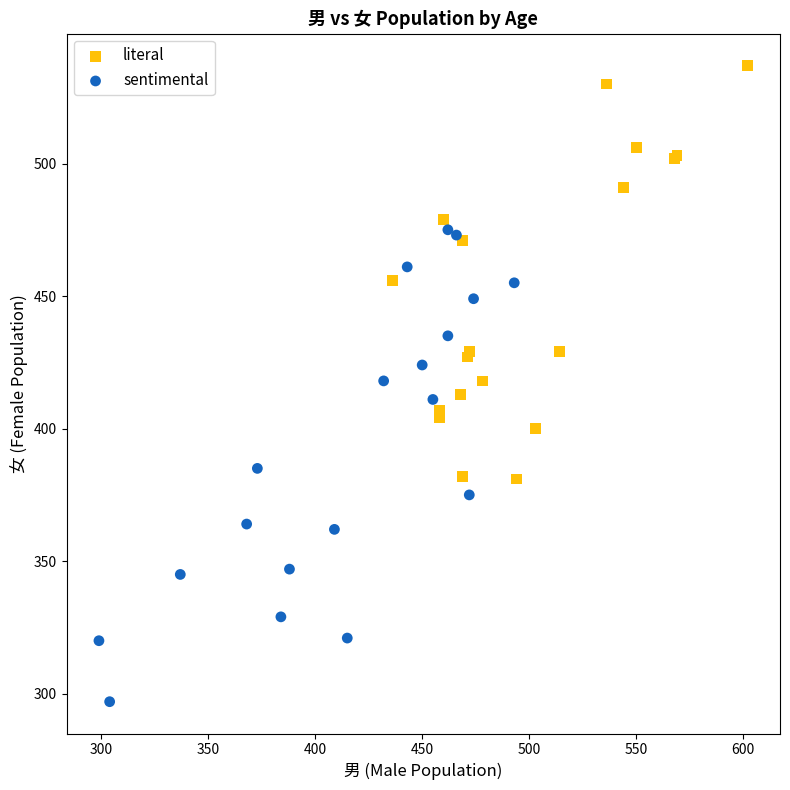

Which series reaches the minimum Y coordinate?

sentimental